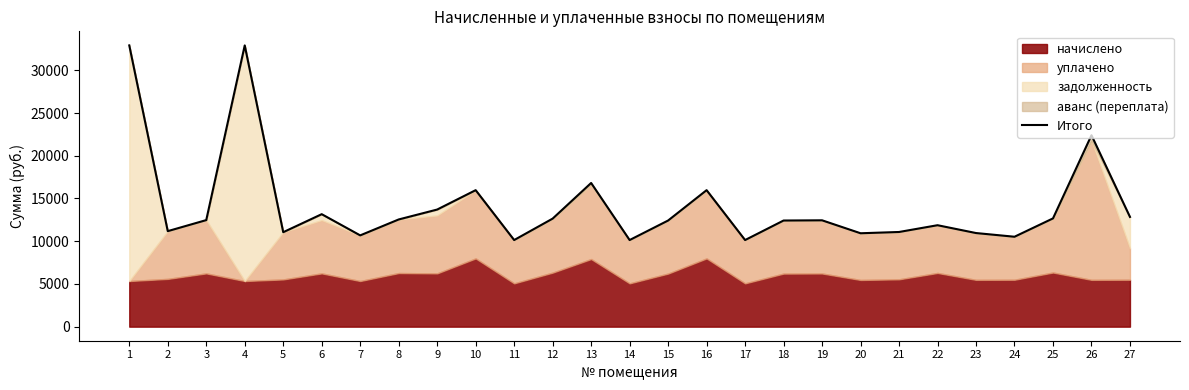

Reading left to right, transcribe all the data shown in this chart.

1=32912.2	2=11178.0	3=12469.7	4=32912.2	5=11054.2	6=13162.6	7=10681.2	8=12544.2	9=13704.6	10=15972.1	11=10134.9	12=12643.6	13=16814.2	14=10134.7	15=12420.0	16=15972.1	17=10134.7	18=12420.0	19=12445.2	20=10929.6	21=11078.6	22=11870.8	23=10954.4	24=10521.8	25=12668.4	26=22399.5	27=12840.5